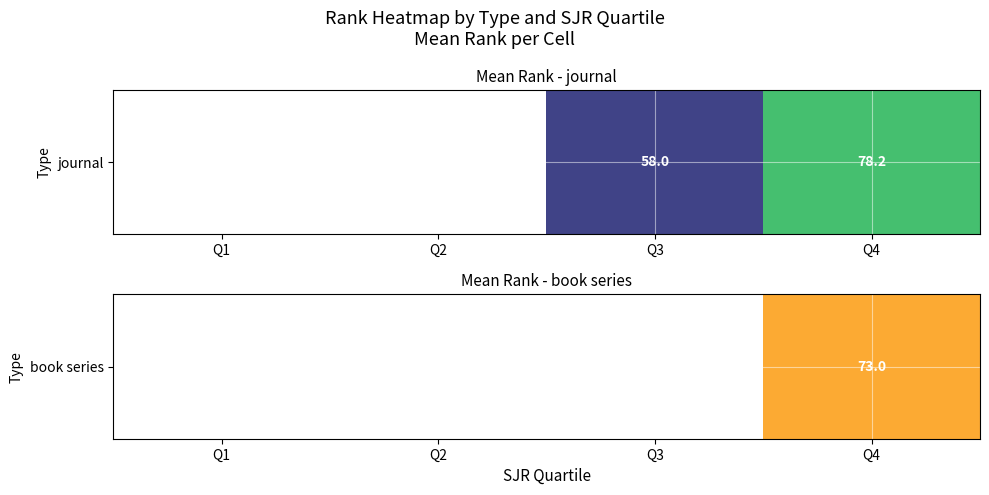

Which label corresponds to the largest value in the chart?

Q4